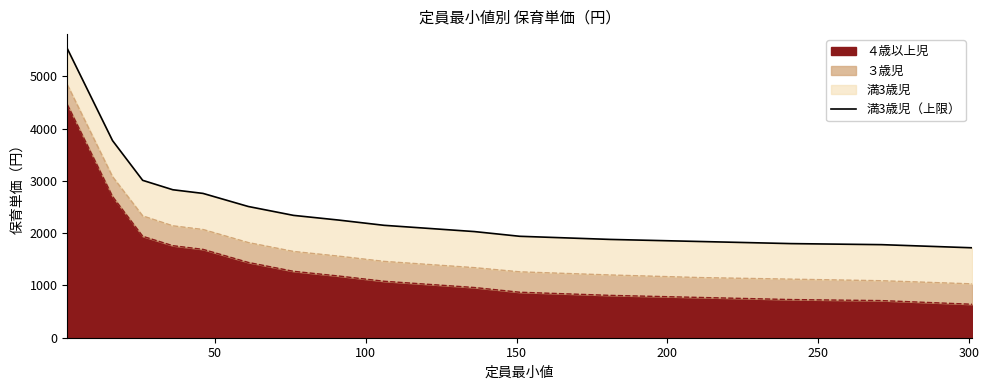

What is the minimum value for ４歳以上児?

640